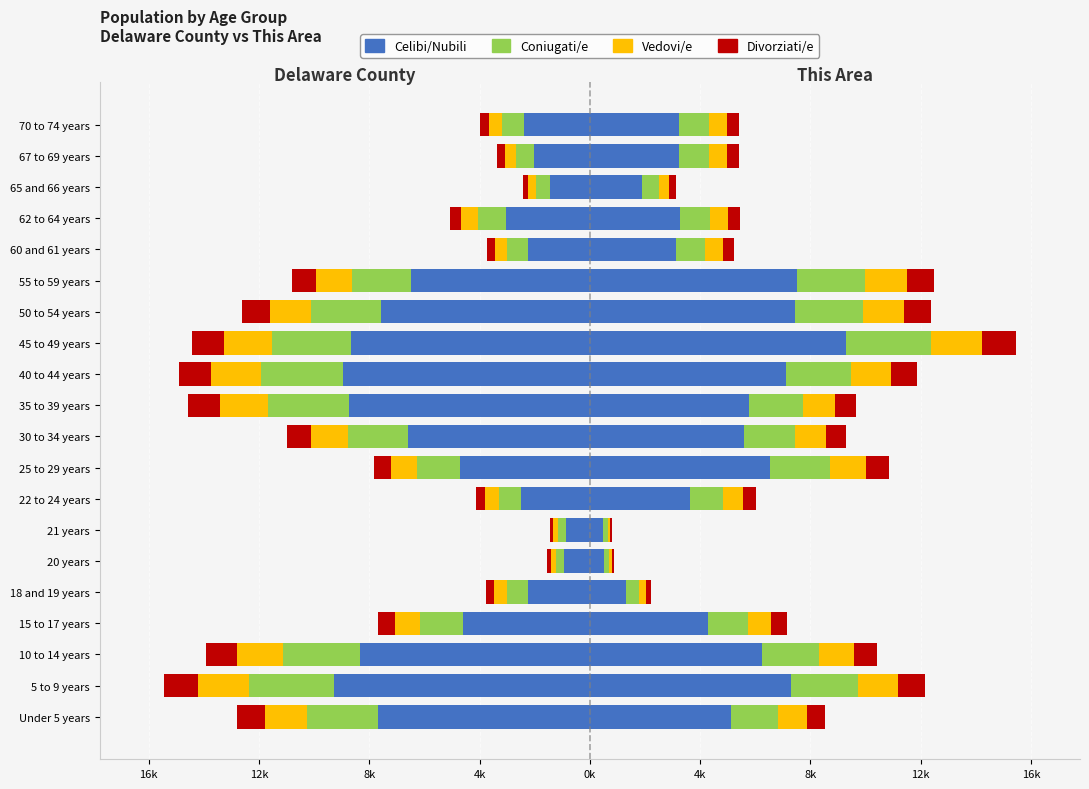

Is the value of Delaware County seg1 at 35 to 39 years greater than the value of This Area seg1 at 10 to 14 years?

No